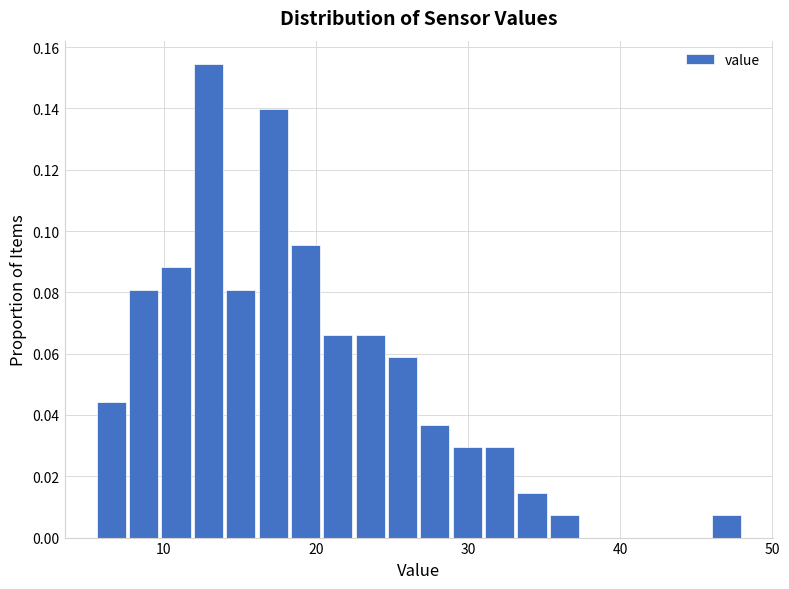

Read against the x-axis, roughly where is the centre of the tallest bar?

13